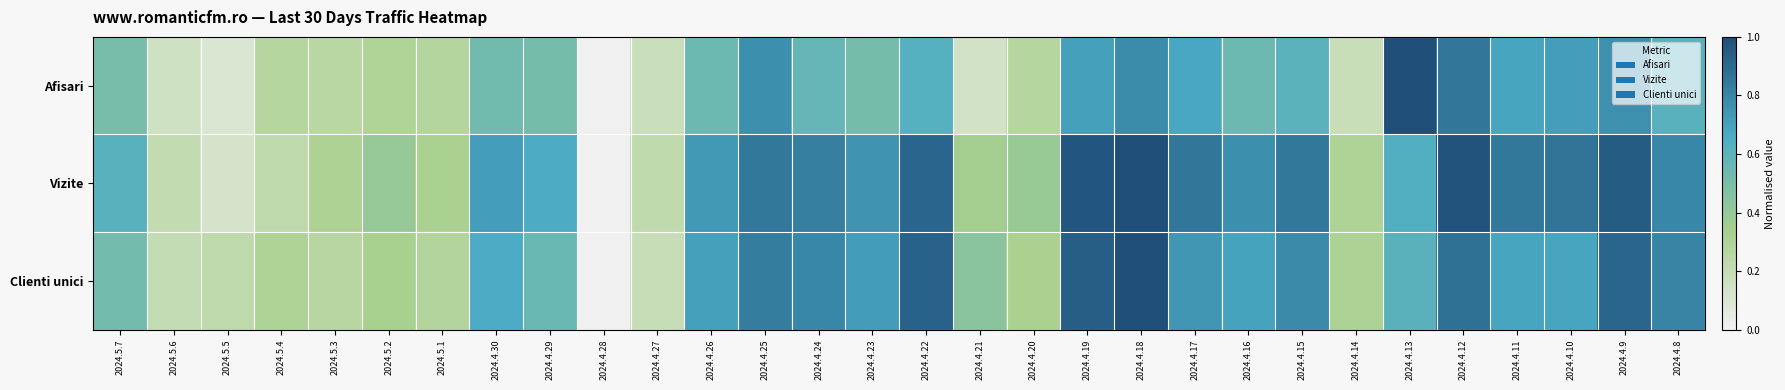

List the series in order of their peak value, lowest first.

Clienti unici, Vizite, Afisari